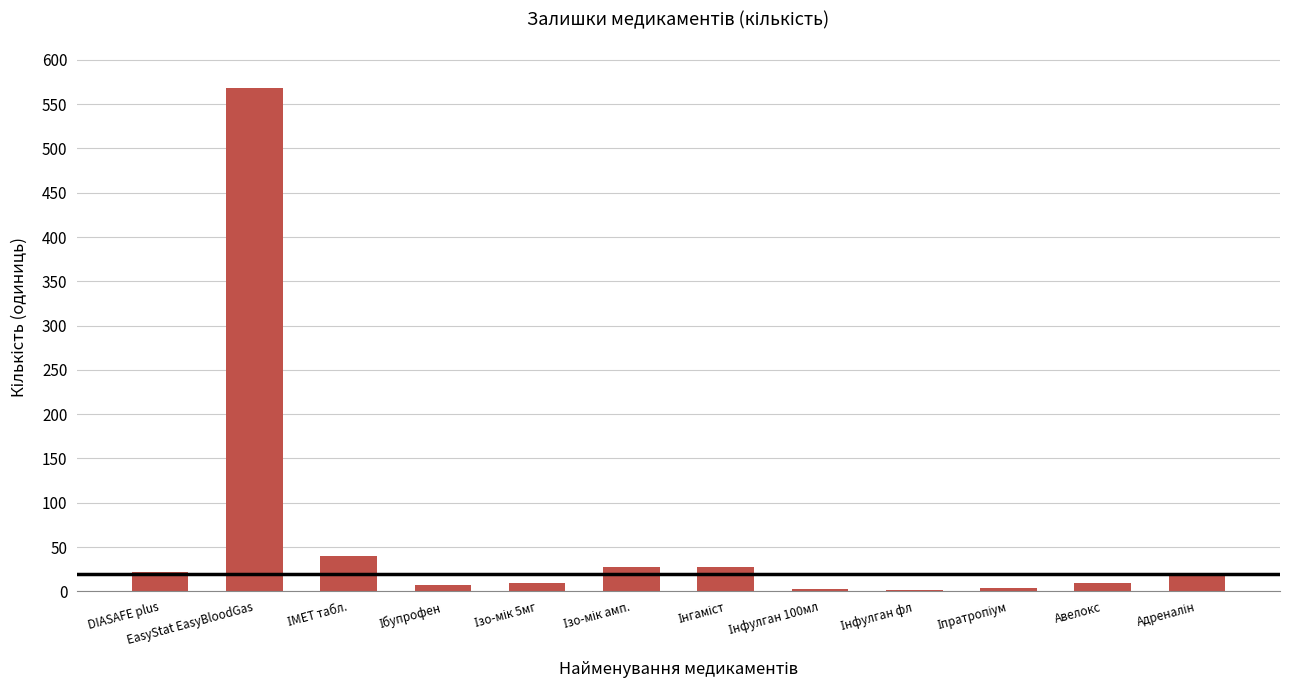

How many data points are less than 20?

6